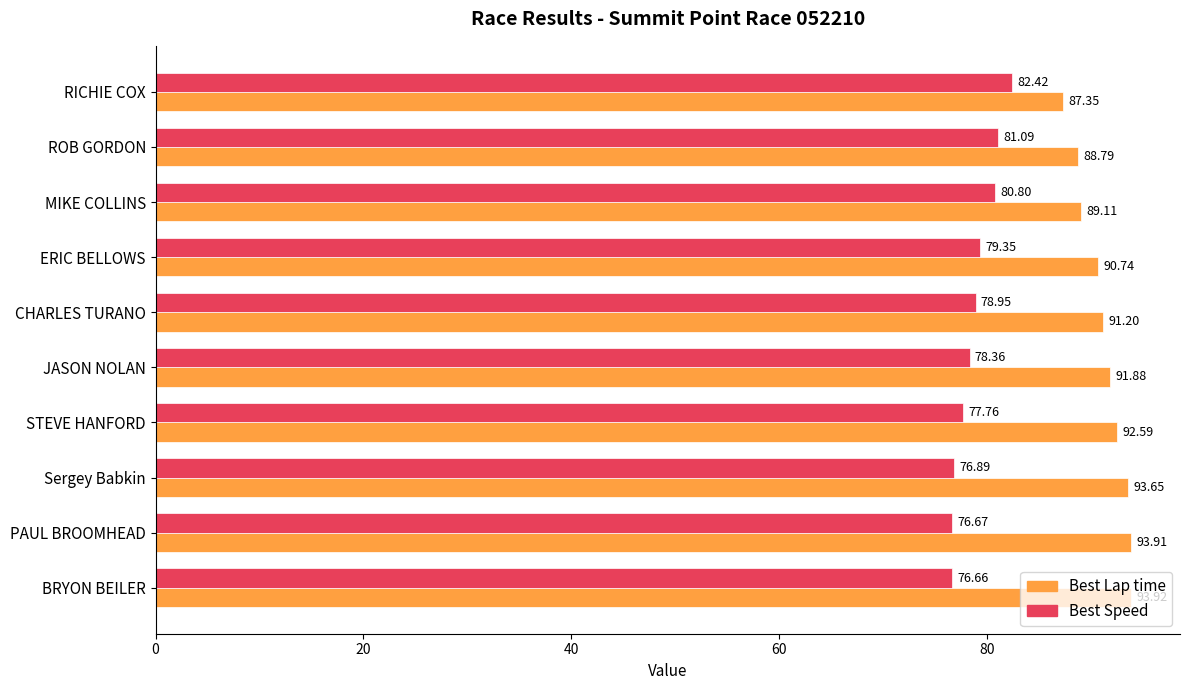

At how many categories does at least one series exceed 90?

7